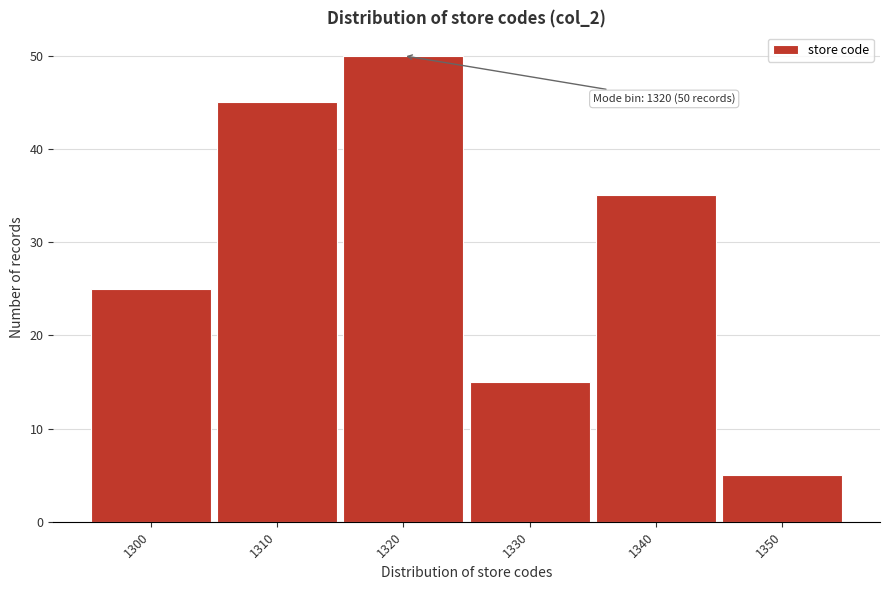

Reading left to right, transcribe all the data shown in this chart.

1300=25	1310=45	1320=50	1330=15	1340=35	1350=5